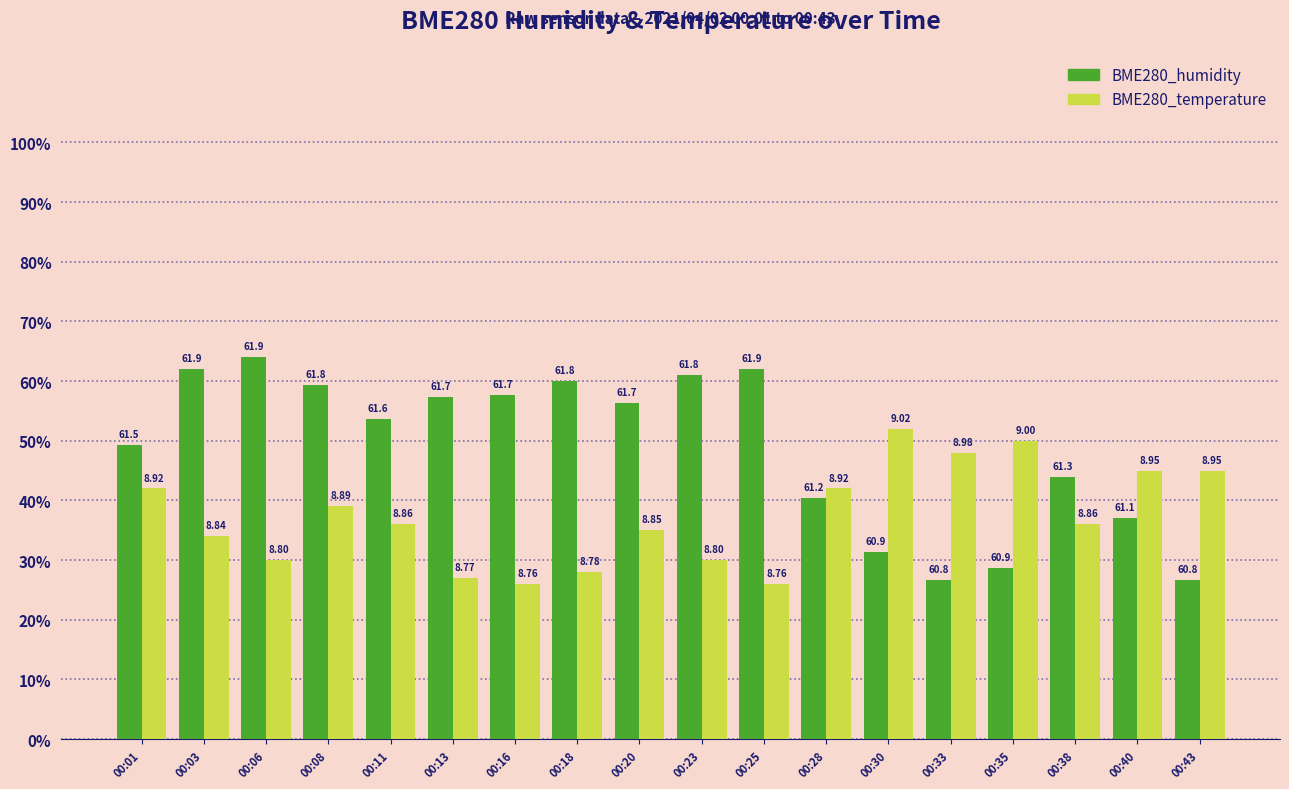

What is the difference between the maximum and minimum values in the BME280_humidity series?

37.3